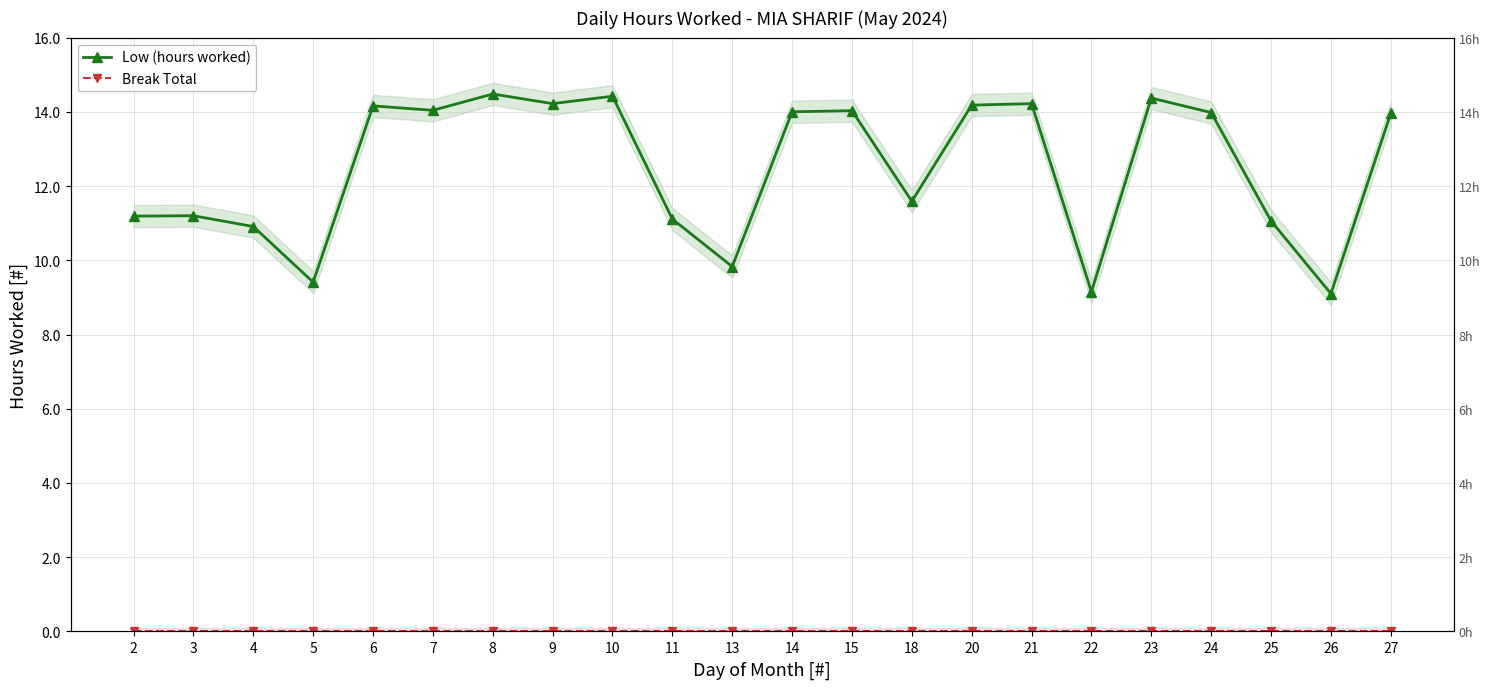

At which category does the chart reach its minimum across all series?

2